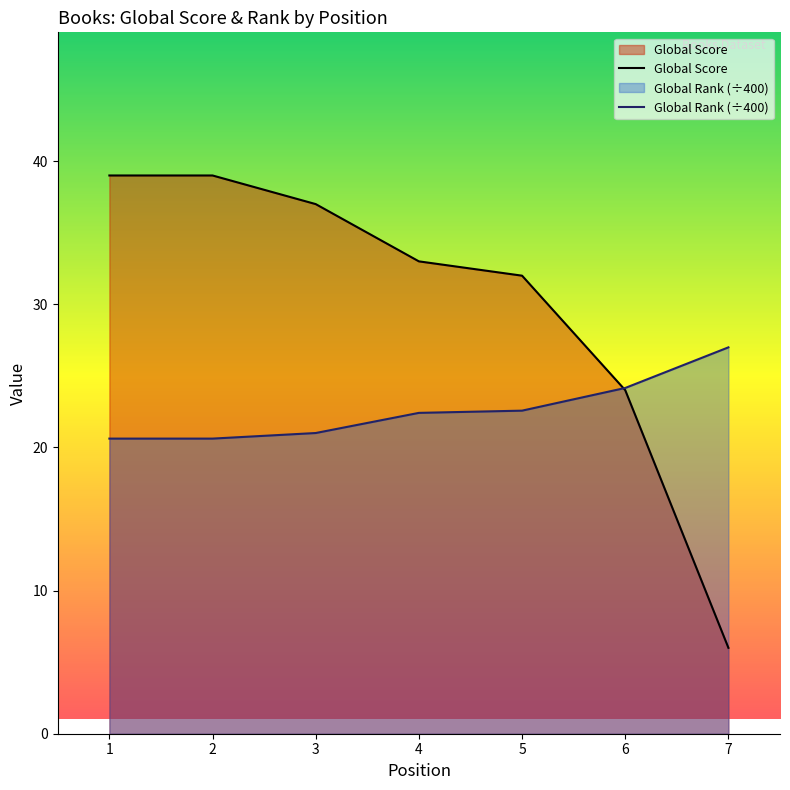

At how many categories does at least one series exceed 30?

5